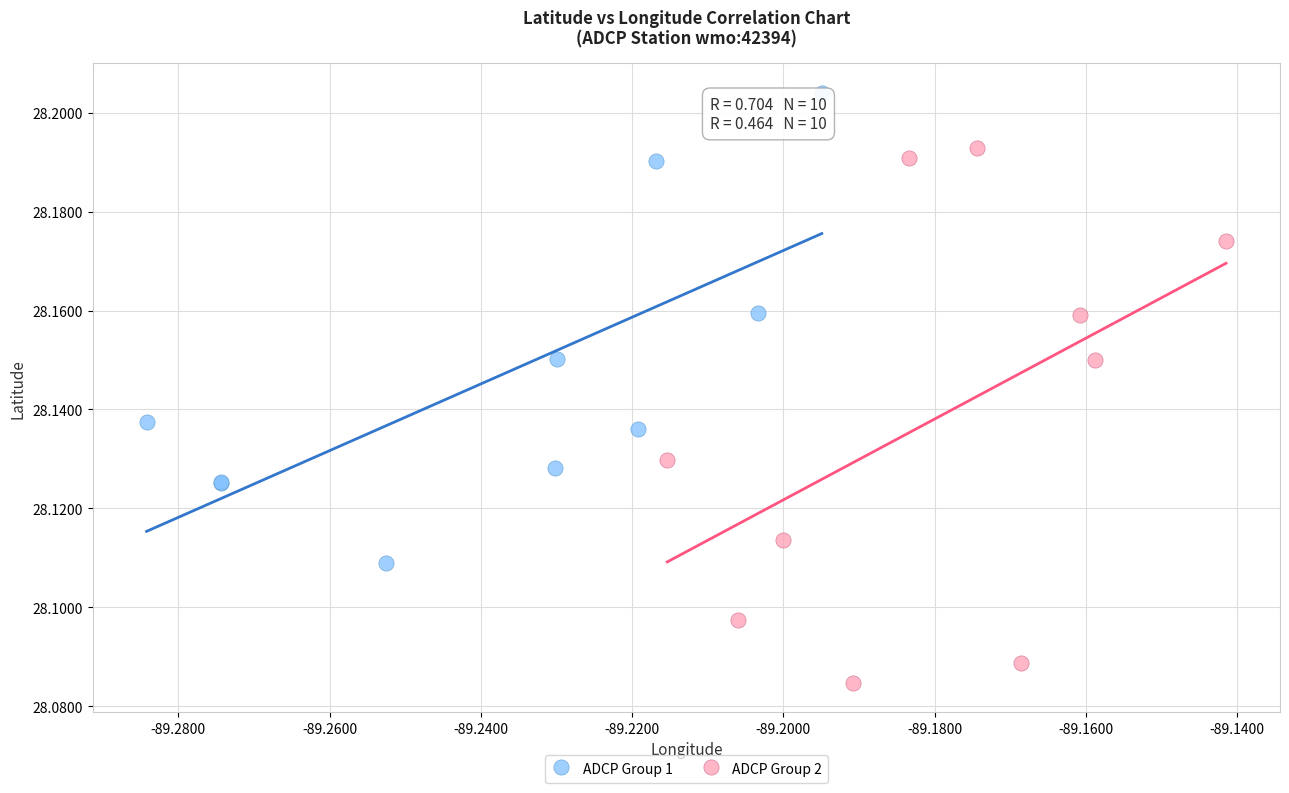

Which series has the largest Y range (max minus min)?

ADCP Group 2